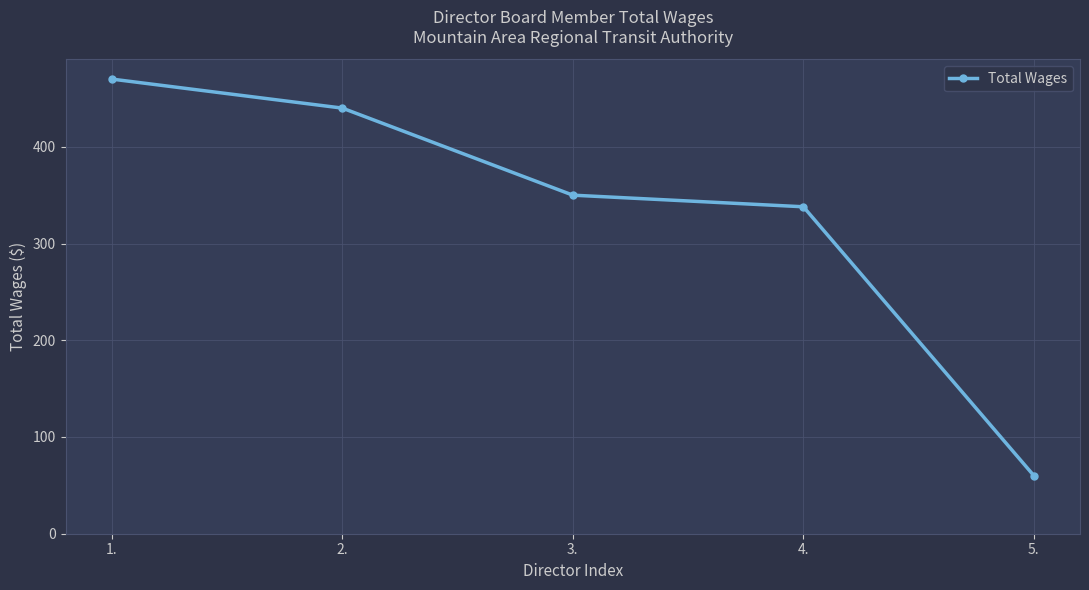

What is the difference between the values at 3. and 4.?

12